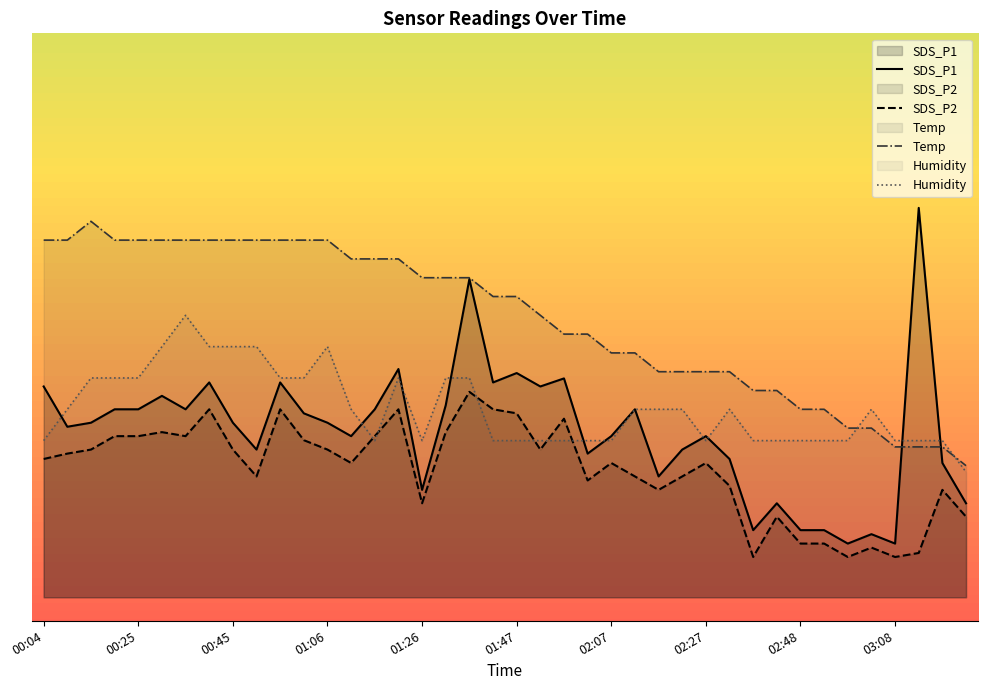

At which category does Humidity reach its first local valley?

01:16